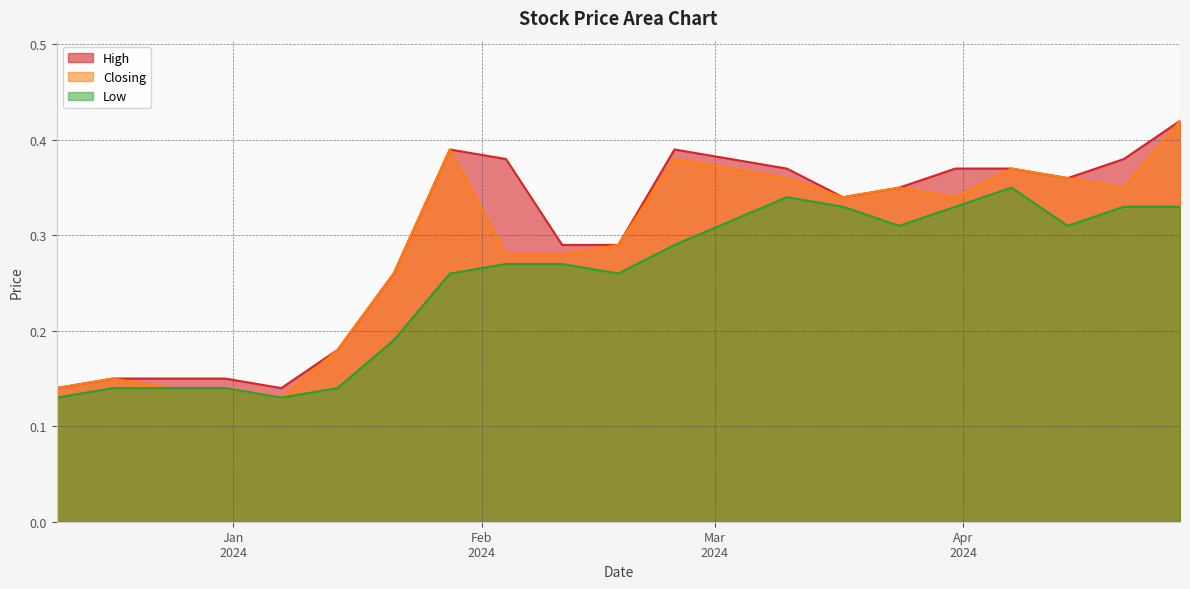

Which series changed the most between 11/02/2024 and 14/01/2024?

Low